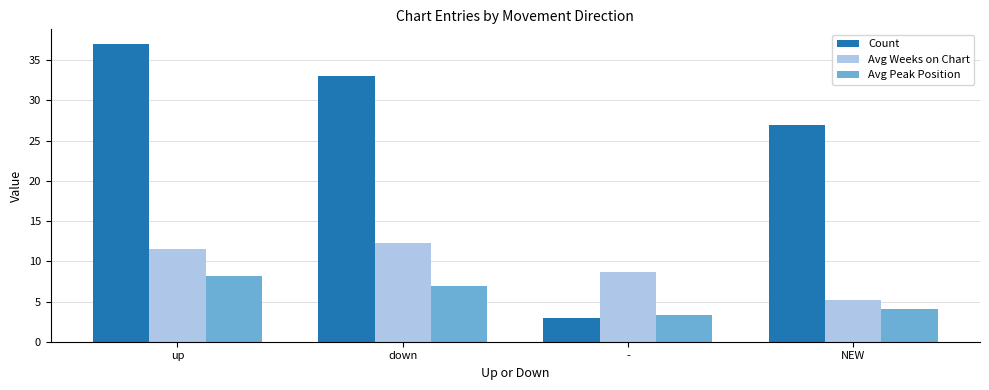

List the series in order of their overall mean, highest first.

Count, Avg Weeks on Chart, Avg Peak Position